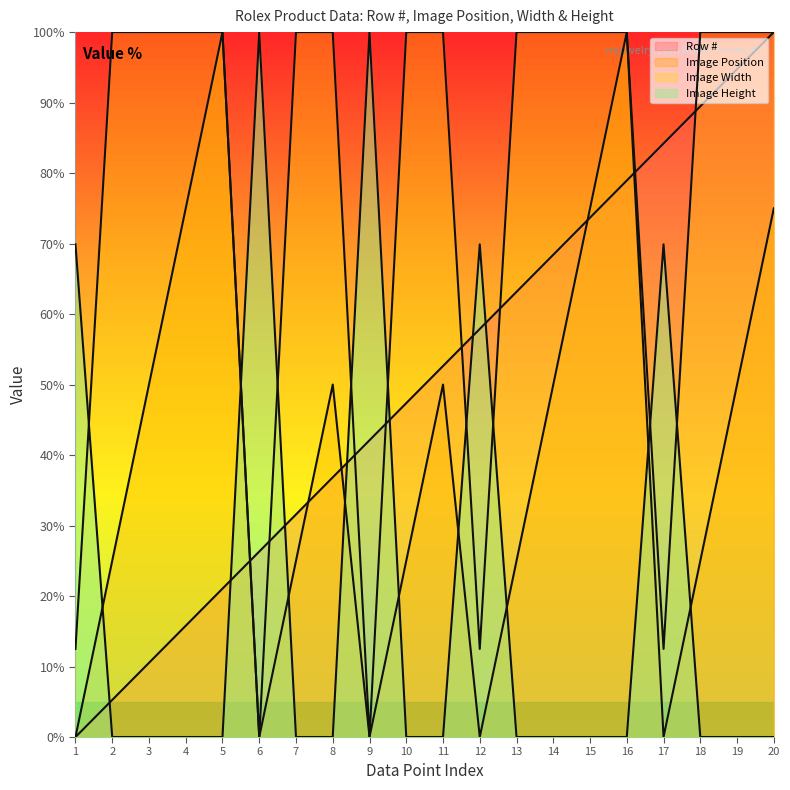

How many lines are shown in the chart?

4